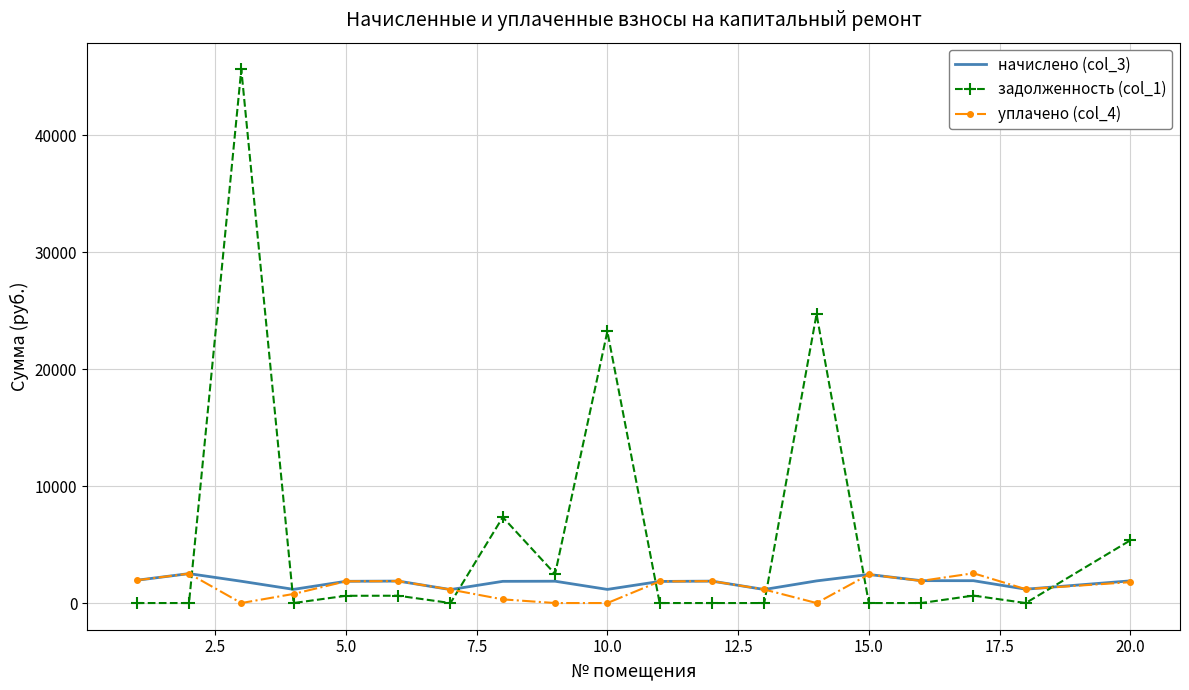

What is the difference between the maximum and minimum values in the начислено (col_3) series?

1364.2